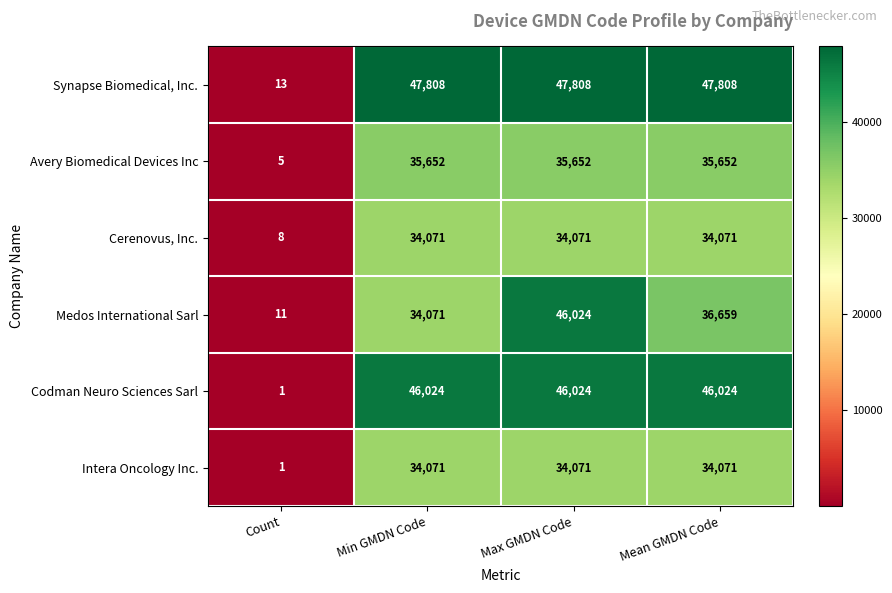

Where is Avery Biomedical Devices Inc nearest to the value 17828?

Count